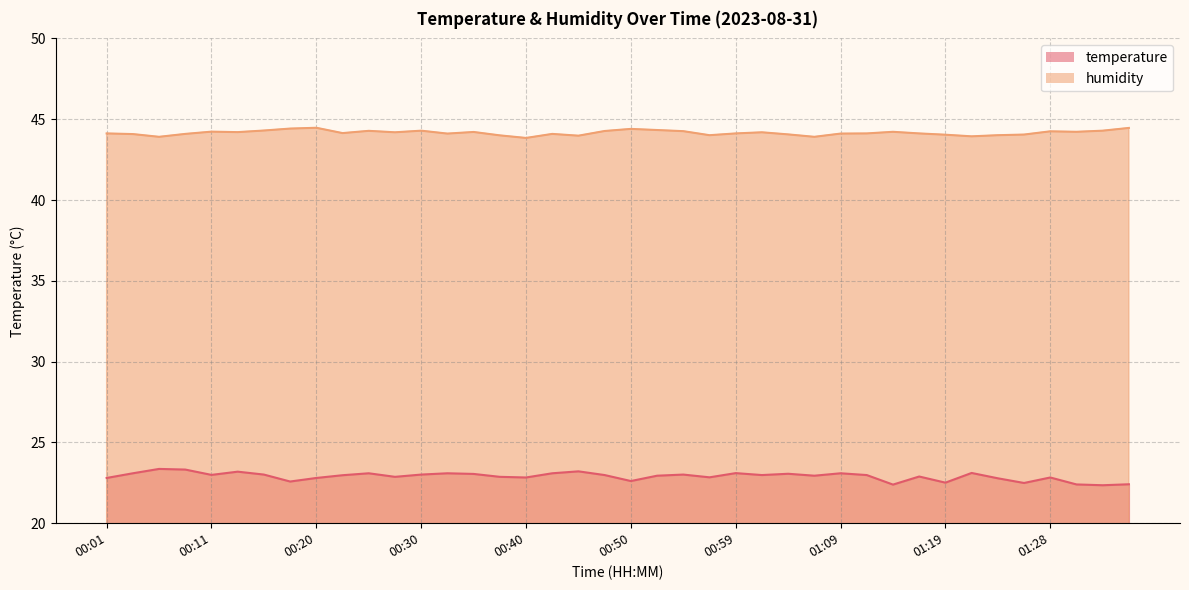

Where is the first local minimum for temperature?

00:11